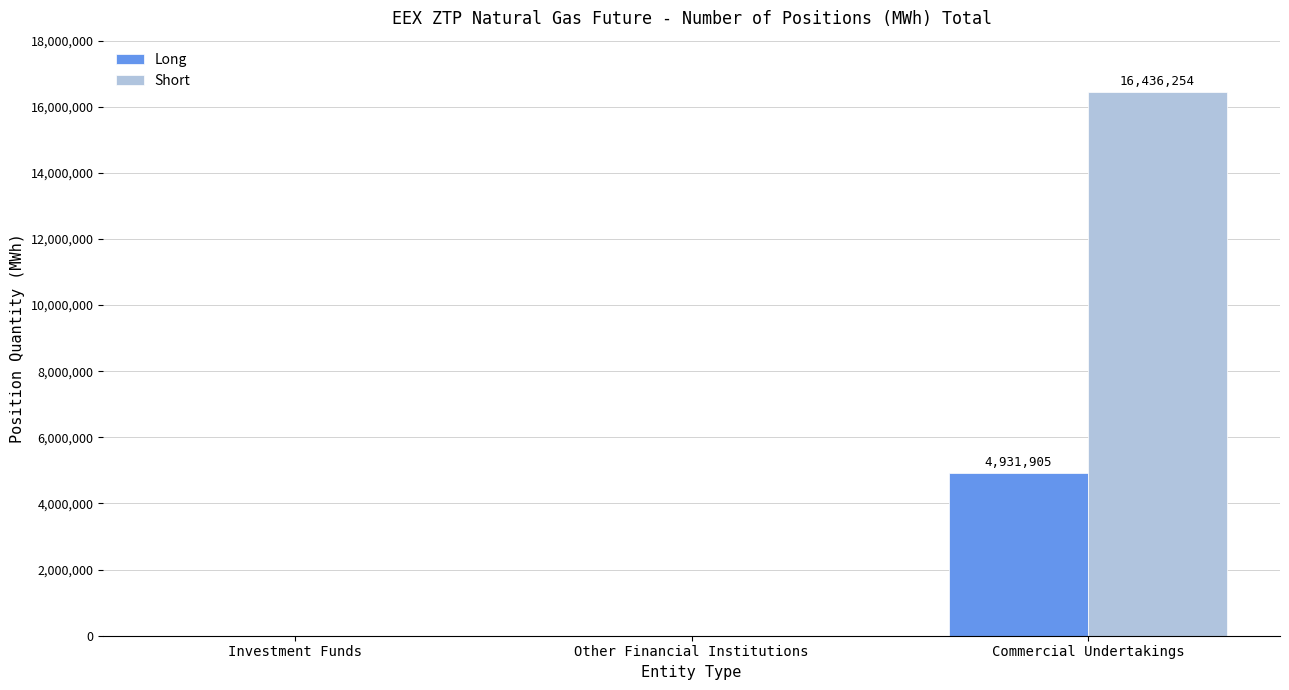

How many values in the Short series exceed 0?

1